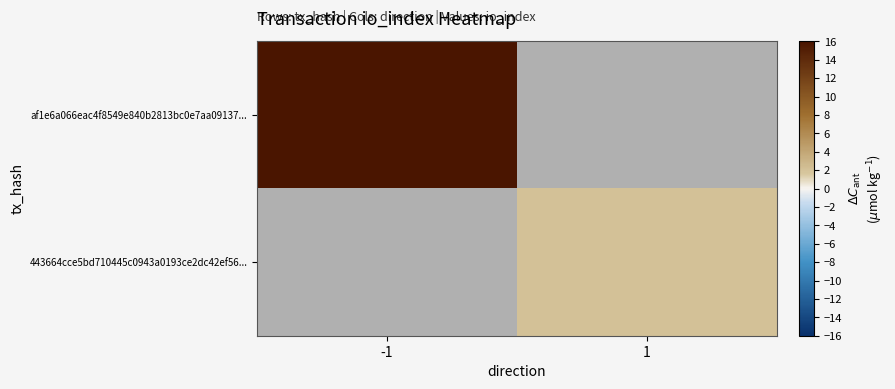

Between -1 and 1, which is larger?

1